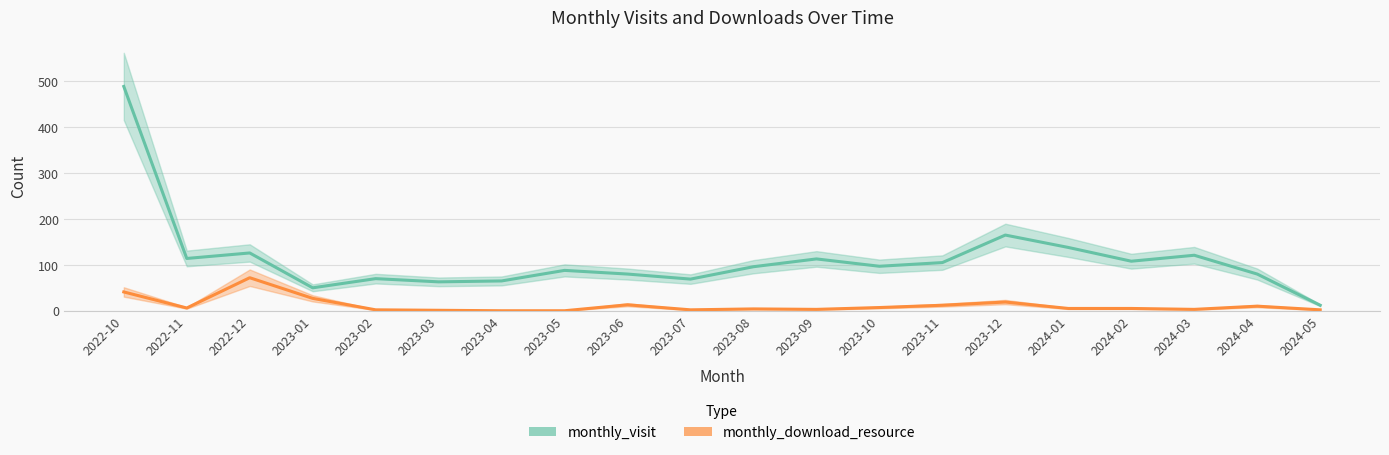

The value of monthly_download_resource at 2023-04 is 50. True or false?

False